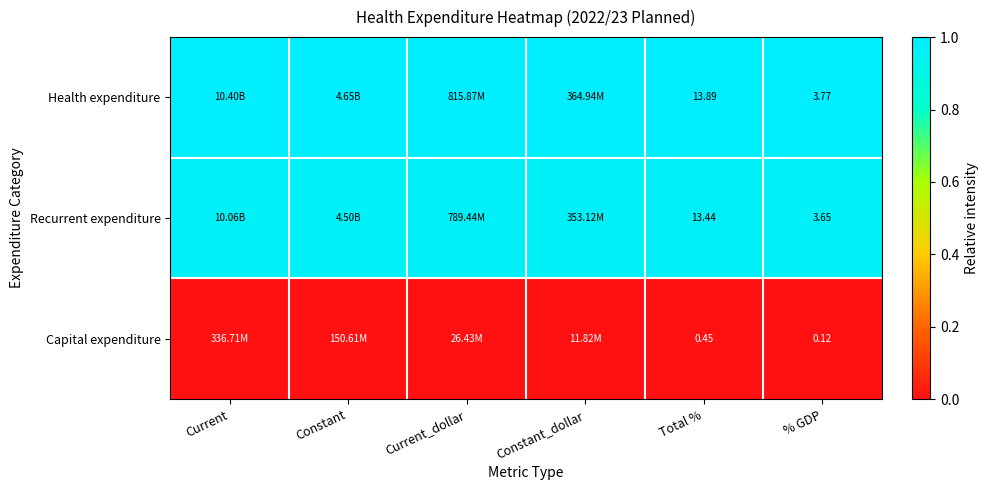

Which has a higher value, Current or % GDP?

Current